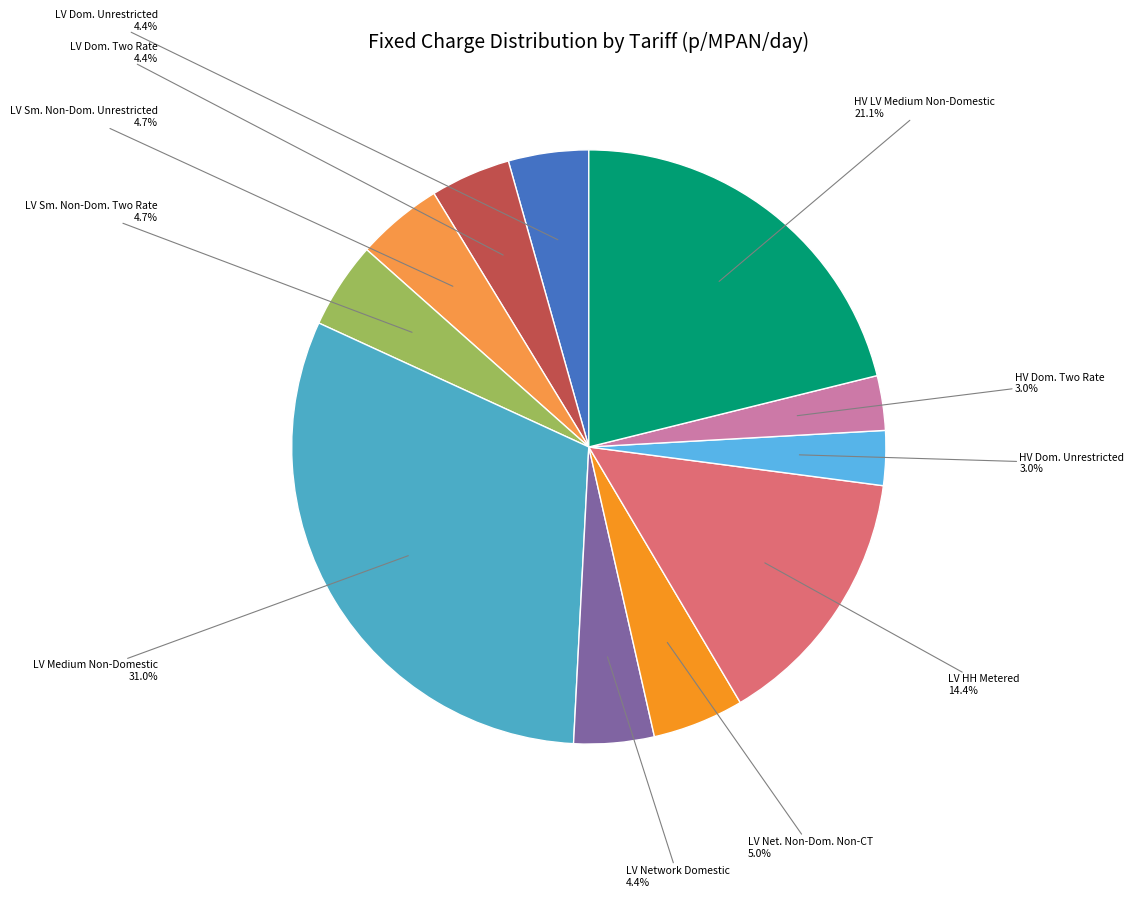

Is there a majority slice in this chart?

No